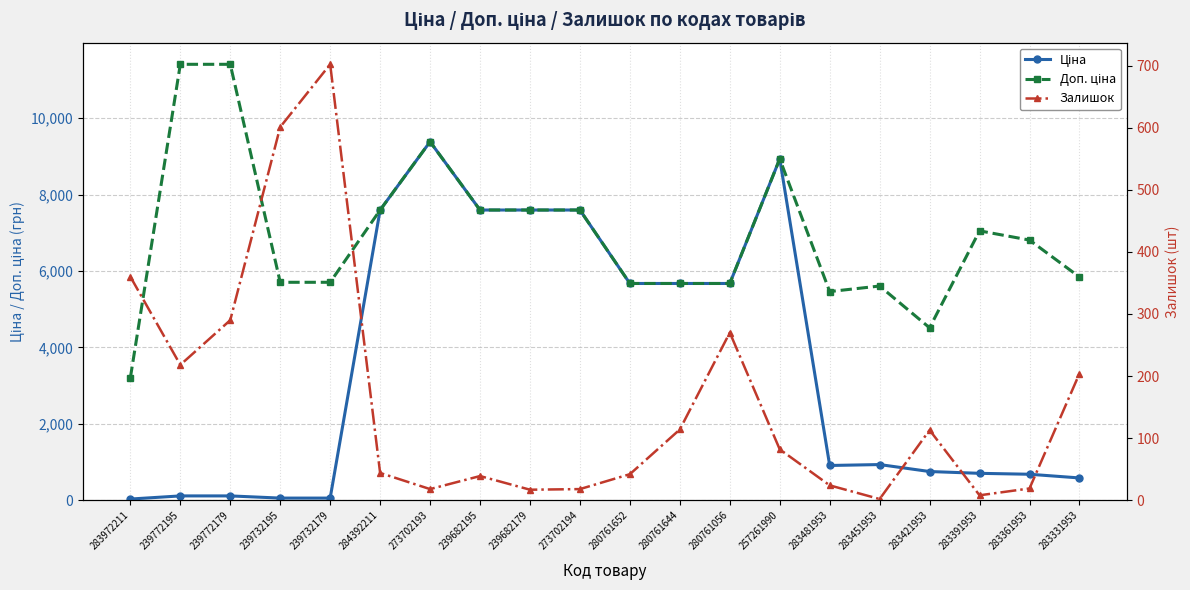

True or false: Ціна has a value of 1031.6 at 283331953.

False